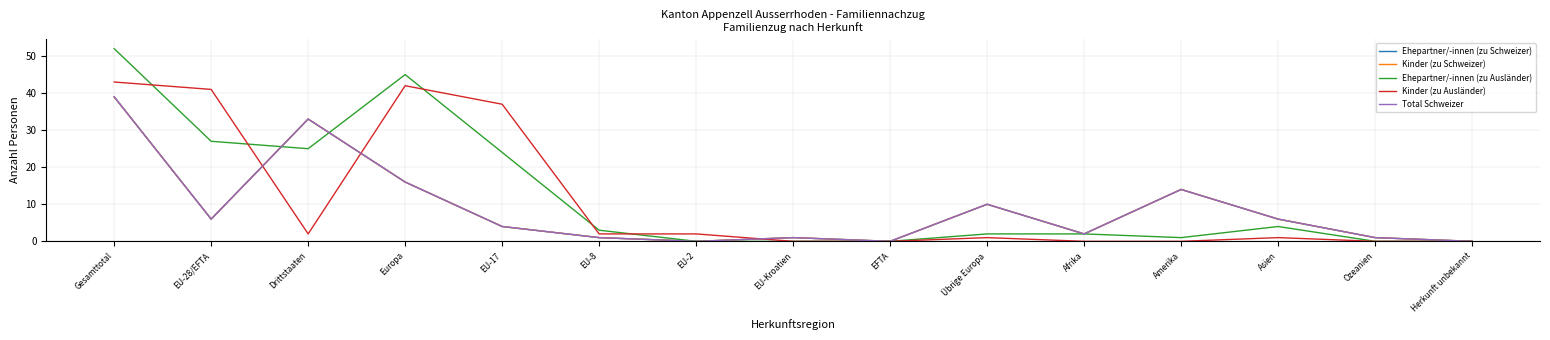

Rank the series by their maximum value, from highest to lowest.

Ehepartner/-innen (zu Ausländer), Kinder (zu Ausländer), Ehepartner/-innen (zu Schweizer), Kinder (zu Schweizer), Total Schweizer